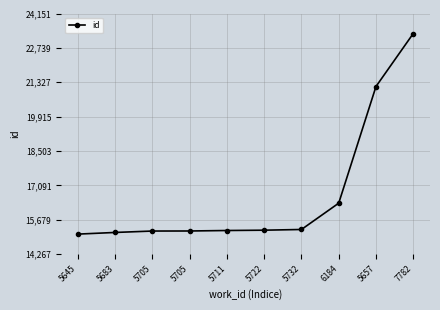

How many data points does each series have?

10